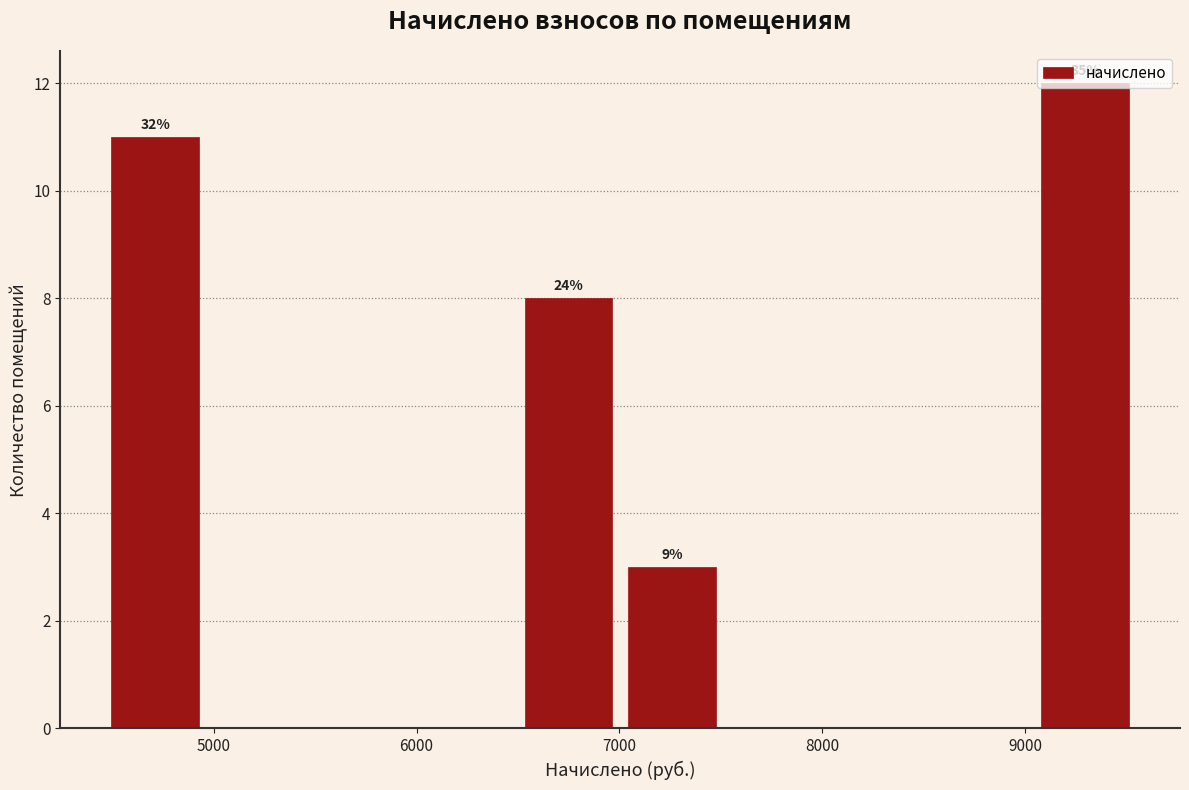

Over which range of the x-axis is the bar tallest?

9100 to 9600